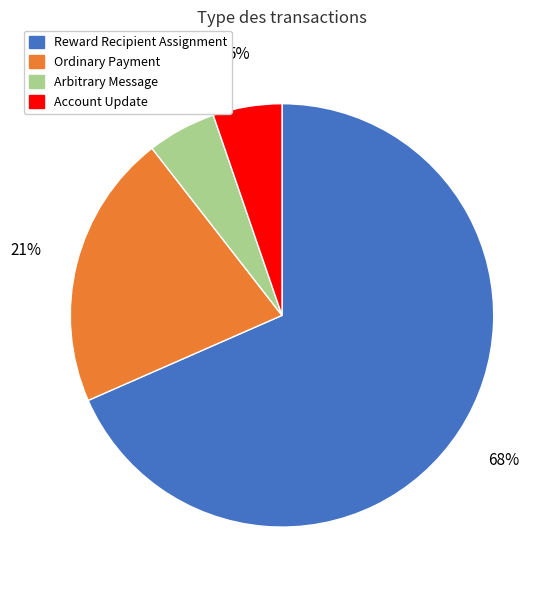

Does any single category account for the majority?

Yes